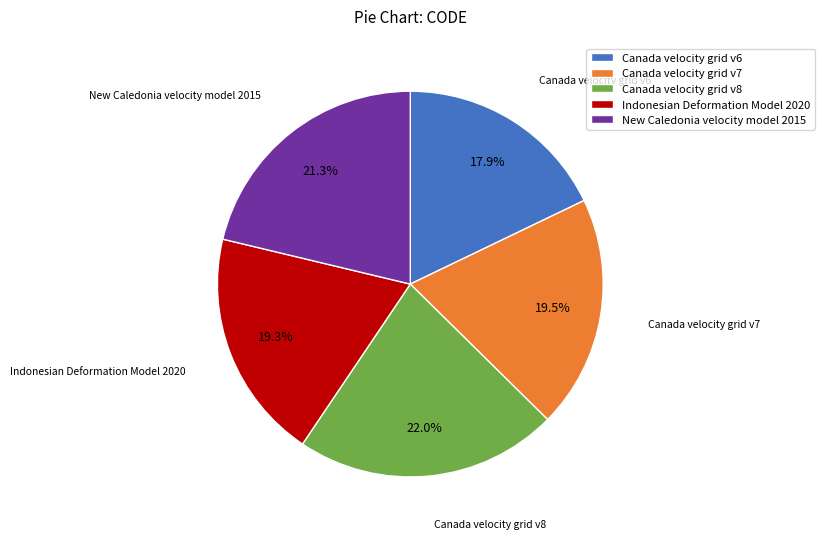

Count the number of slices in the pie.

5